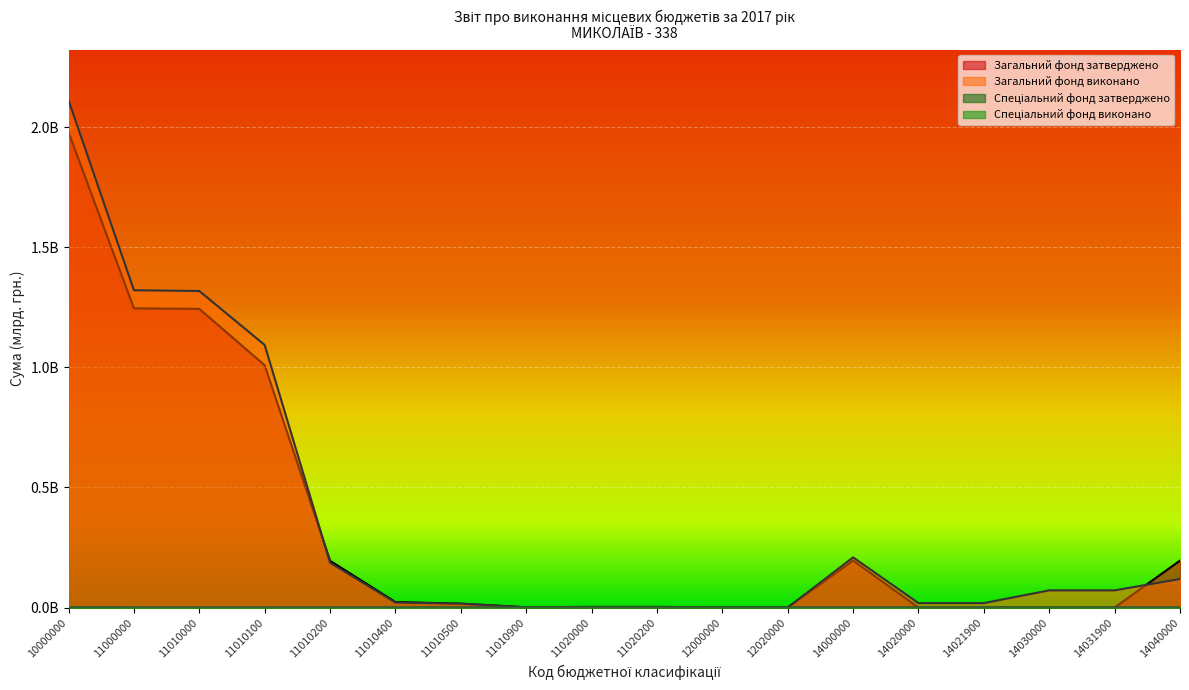

True or false: Загальний фонд затверджено and Спеціальний фонд затверджено intersect in this chart.

False